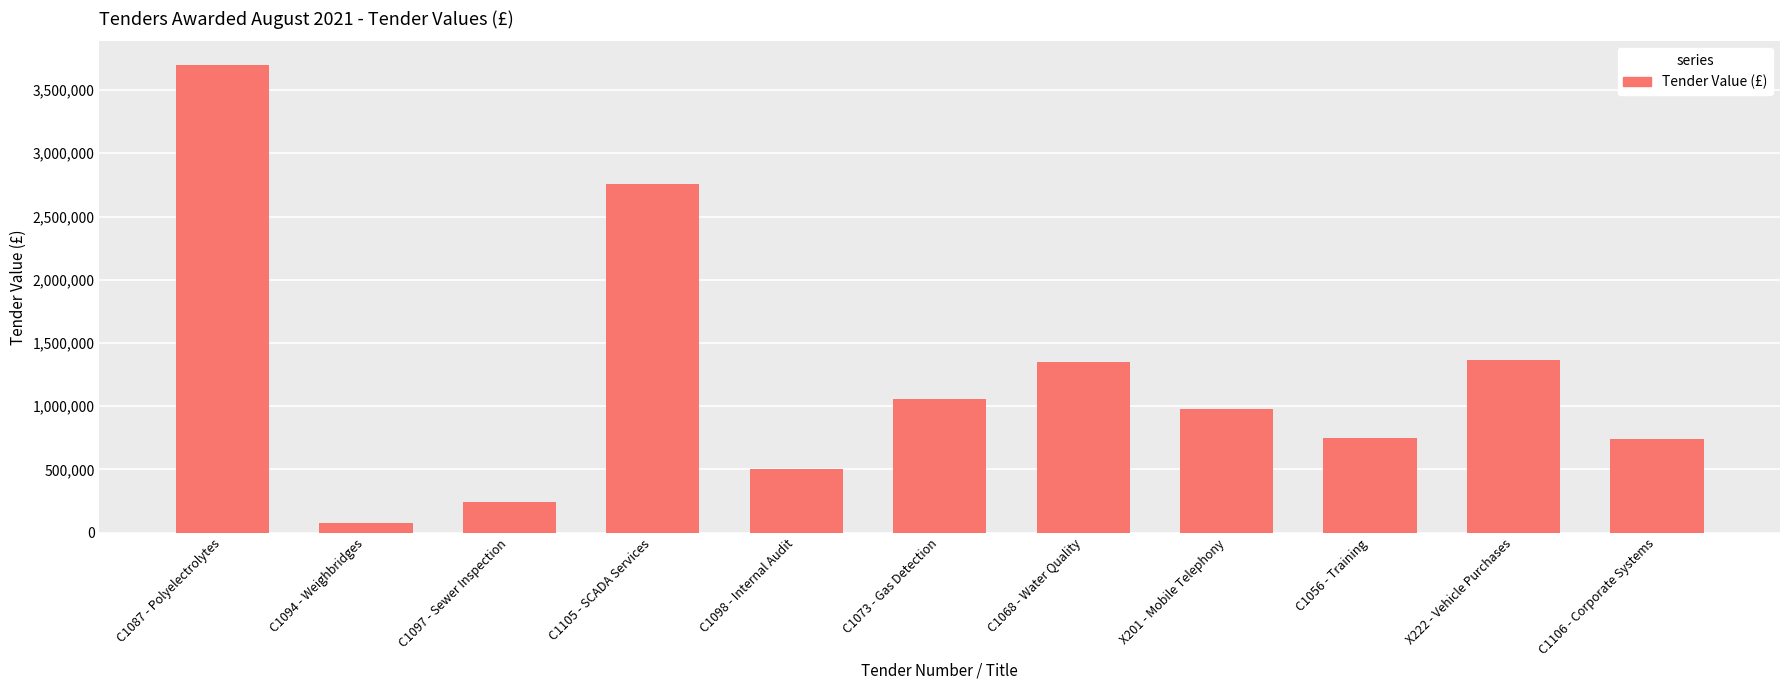

At which category does the chart reach its peak across all series?

C1087 - Polyelectrolytes